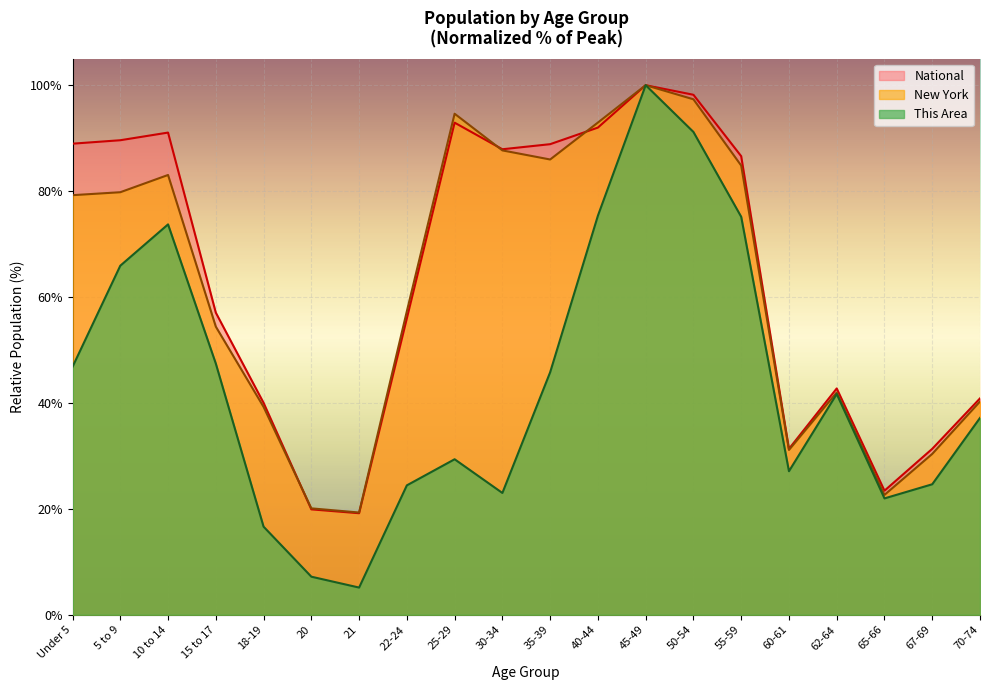

In This Area, how many points are higher than both neighbors (excluding endpoints)?

4